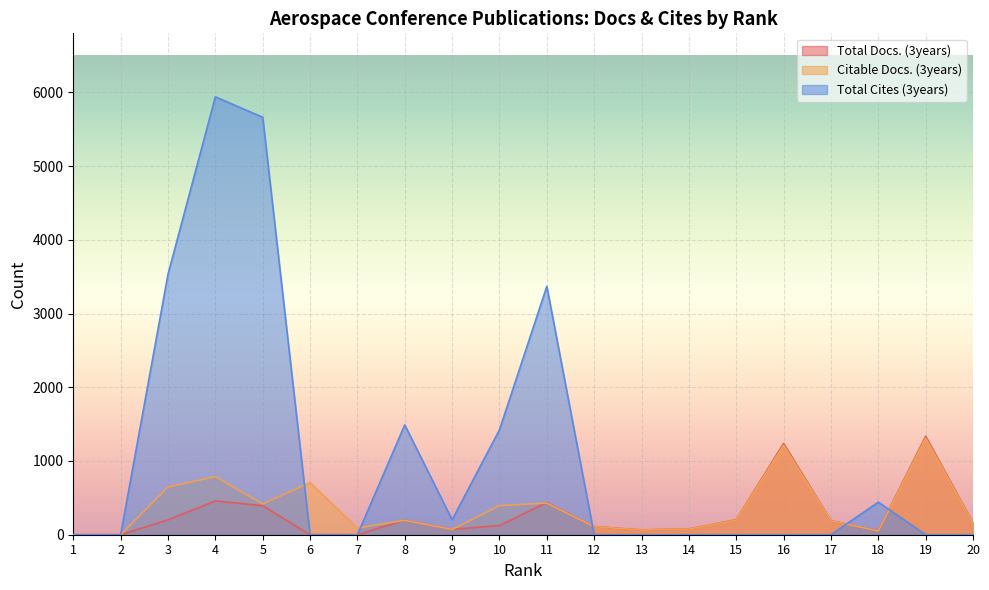

Which series has the largest range (max minus min)?

Total Cites (3years)